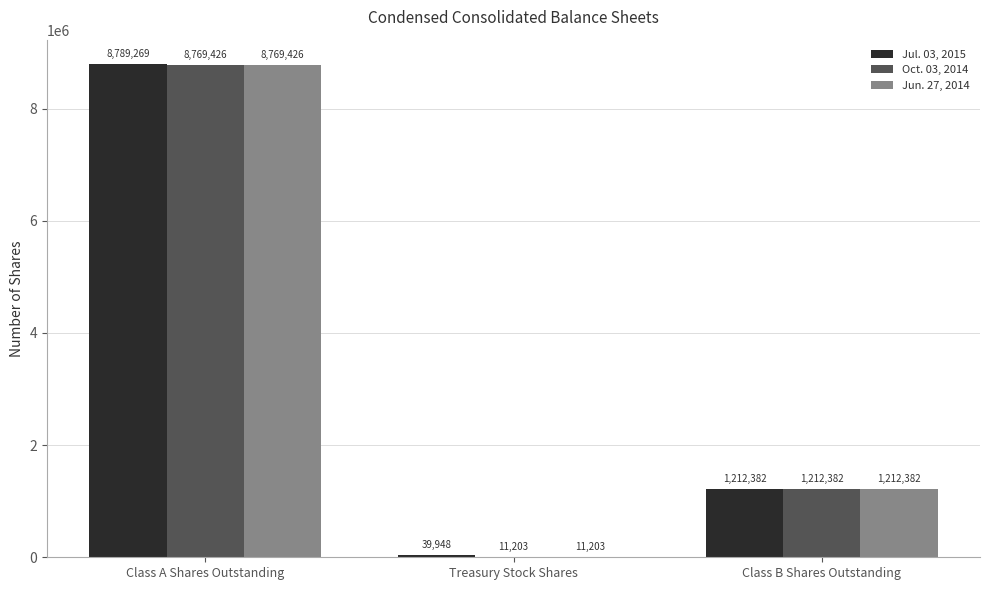

The value of Jul. 03, 2015 at Class B Shares Outstanding is 1212382. True or false?

True